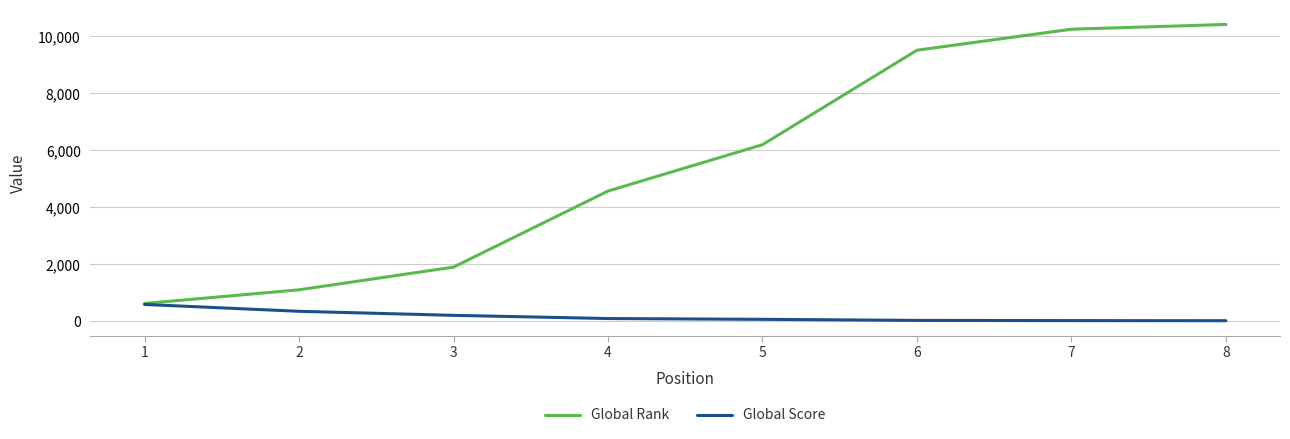

At 3, list the series in order from smallest to largest.

Global Score, Global Rank